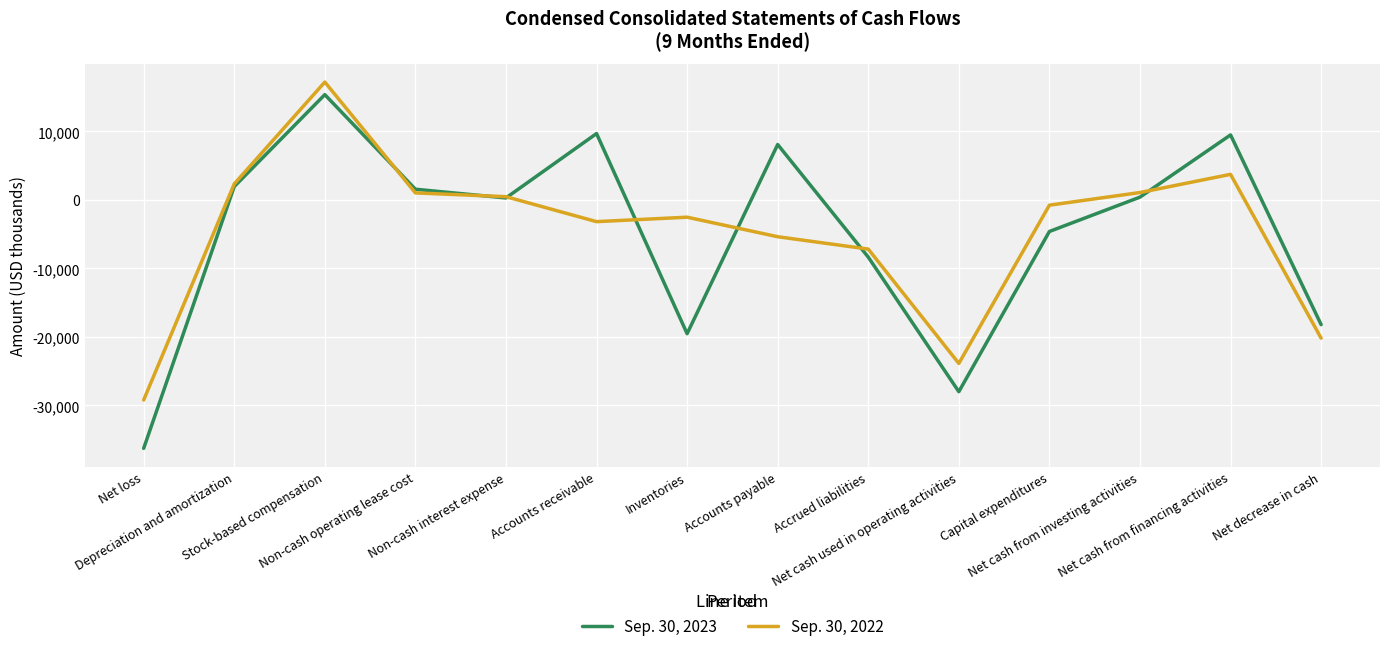

The Sep. 30, 2022 series shows -40570 at Net cash used in operating activities. True or false?

False